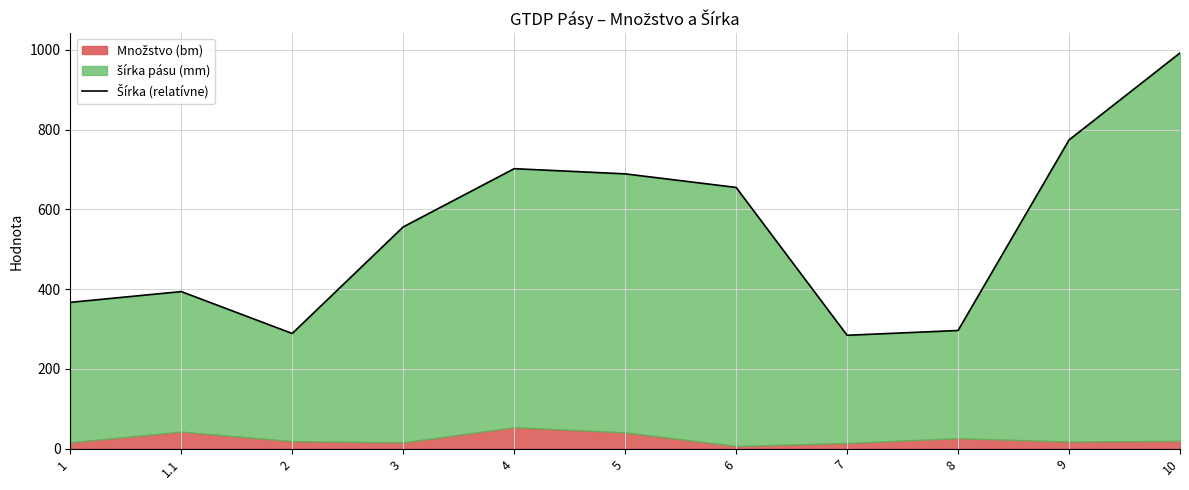

True or false: the data shows 591.6 at 1.1.

False